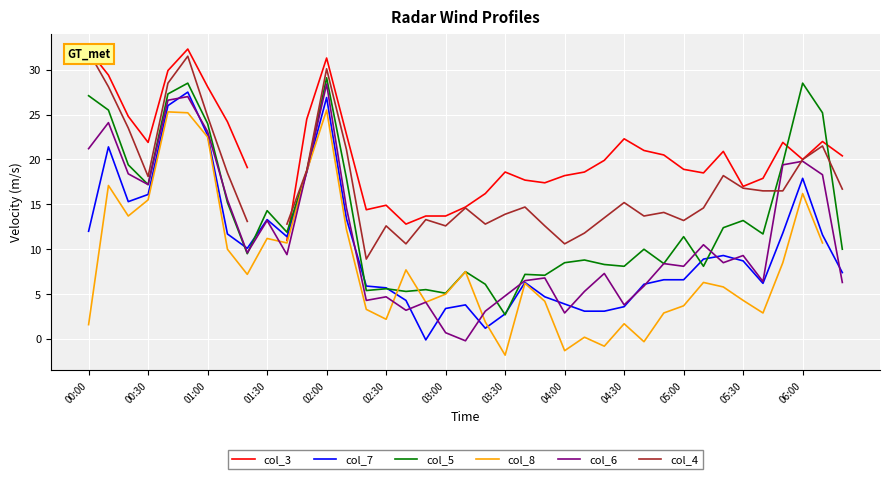

Which category has the highest value in the col_4 series?

00:00